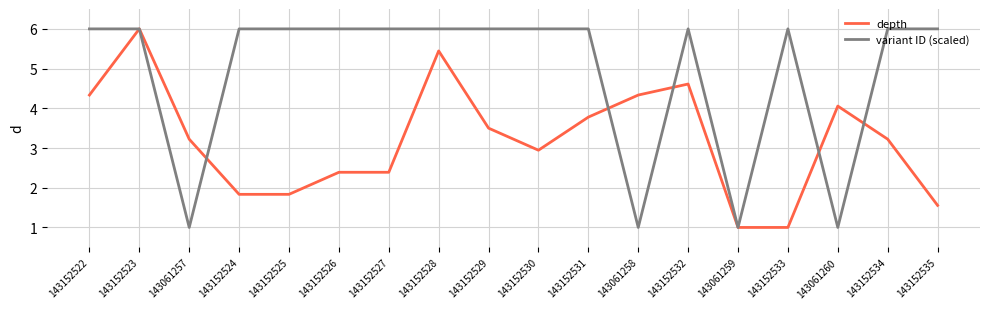

At which category is the sum across all series the highest?

143152523